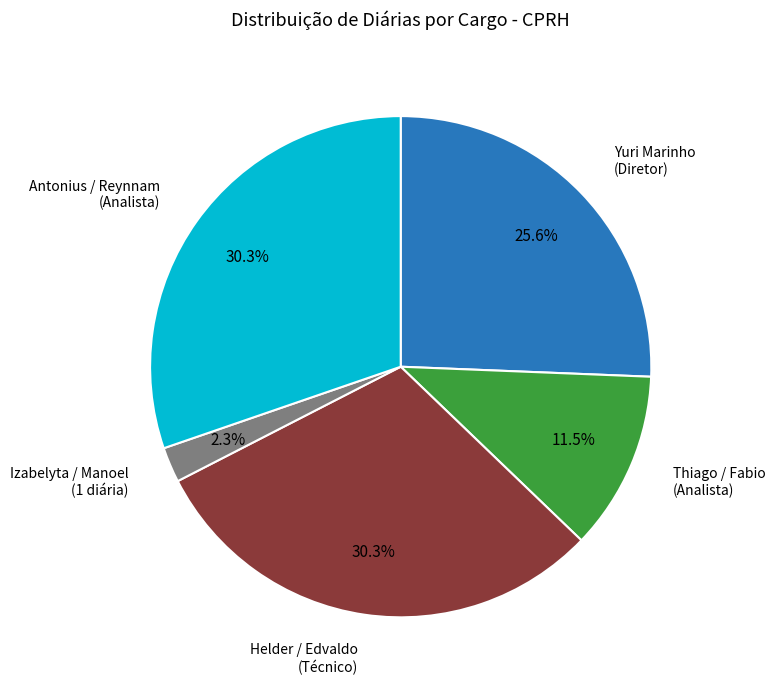

Between Helder / Edvaldo (Técnico) and Izabelyta / Manoel (1 diária), which is larger?

Helder / Edvaldo (Técnico)